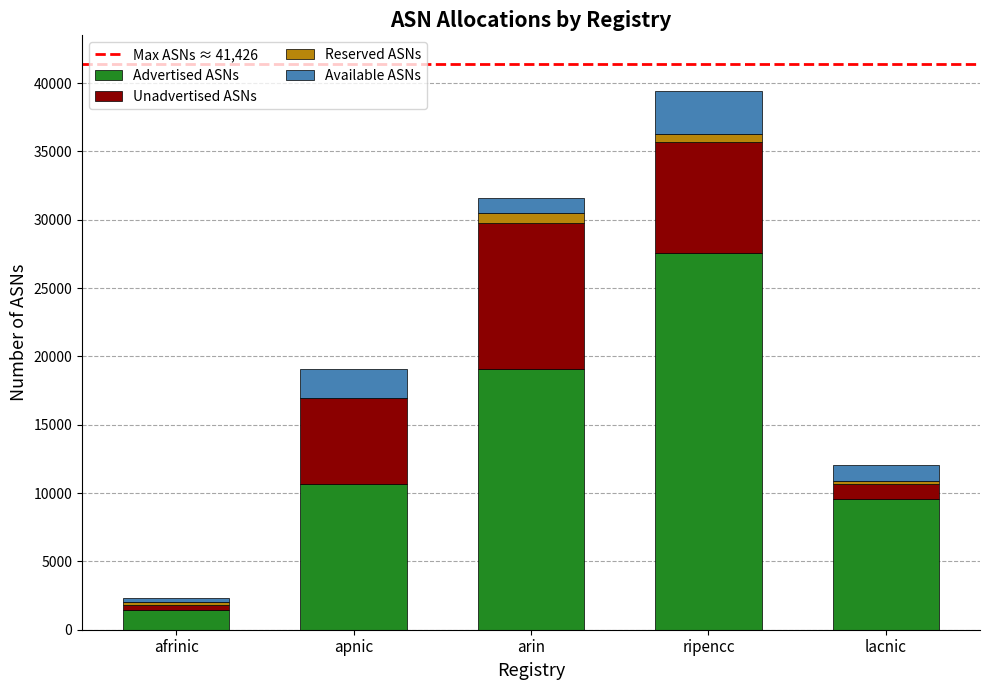

True or false: Advertised ASNs has a value of 27541 at ripencc.

True